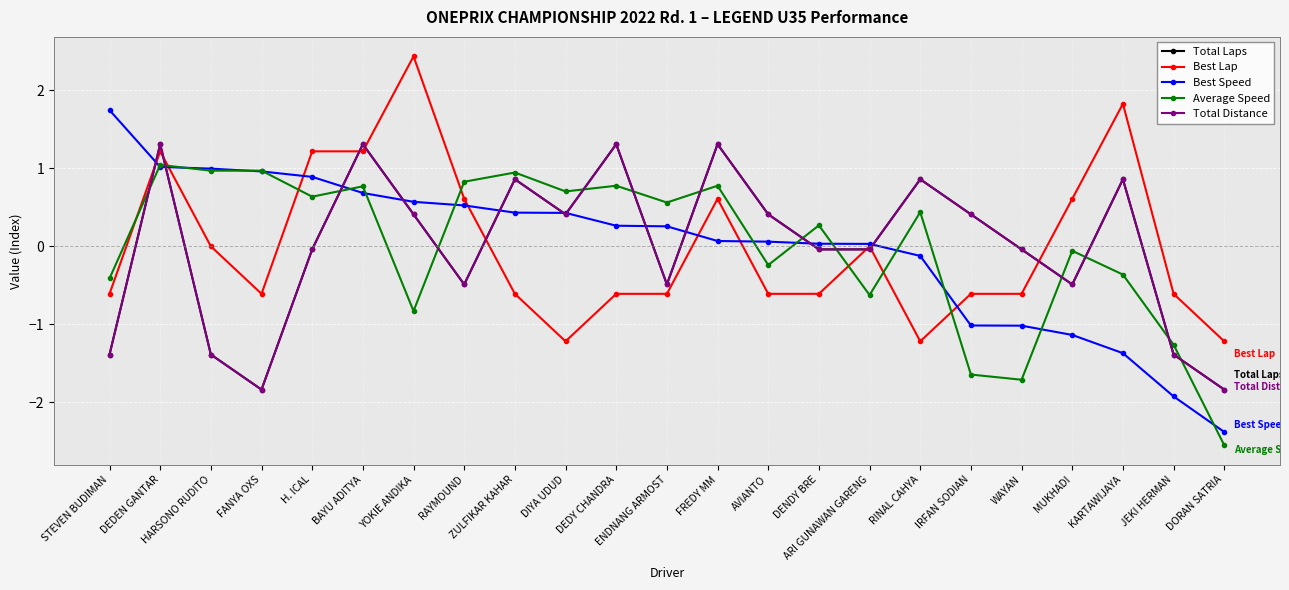

Does the chart have visible grid lines?

Yes